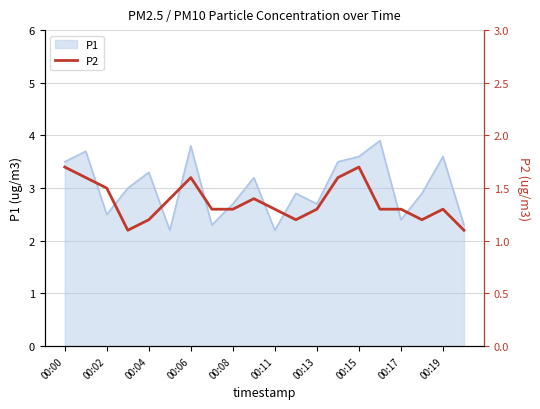

The value at 15 is 0.6. True or false?

False